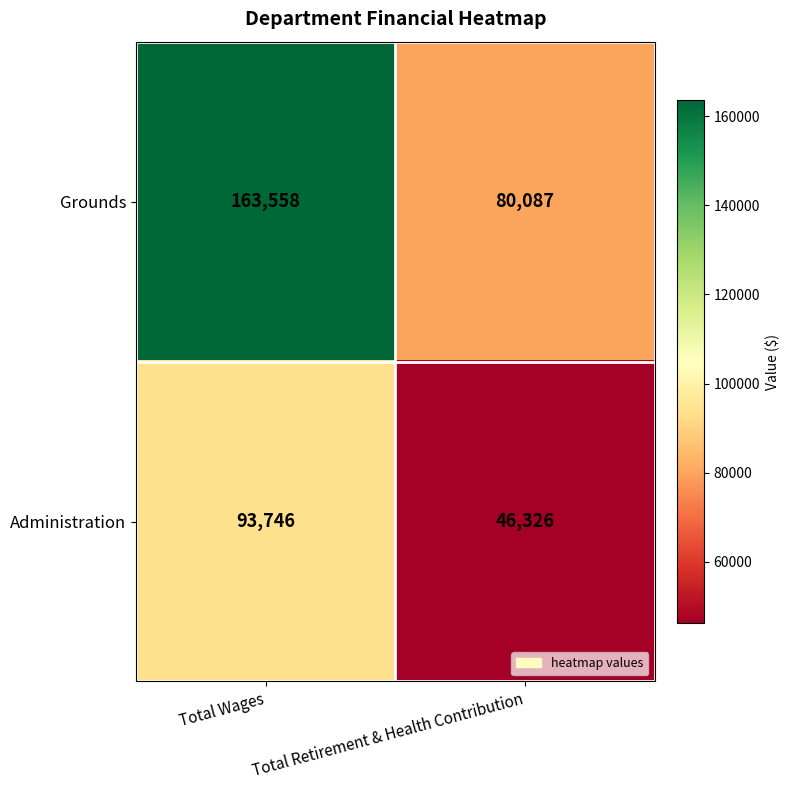

Which series has the largest range (max minus min)?

Grounds